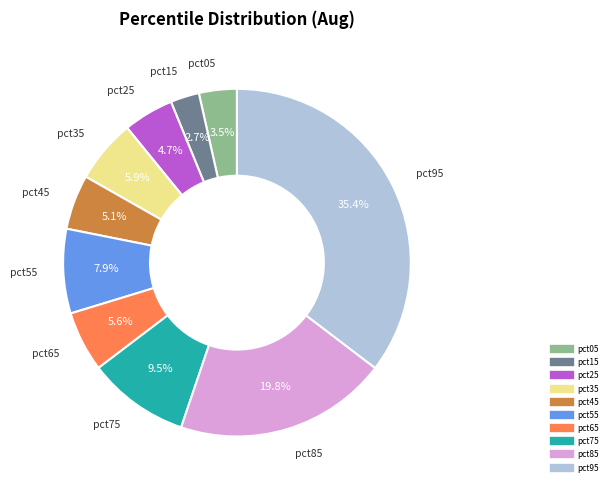

Is there any slice that represents more than half of the pie?

No